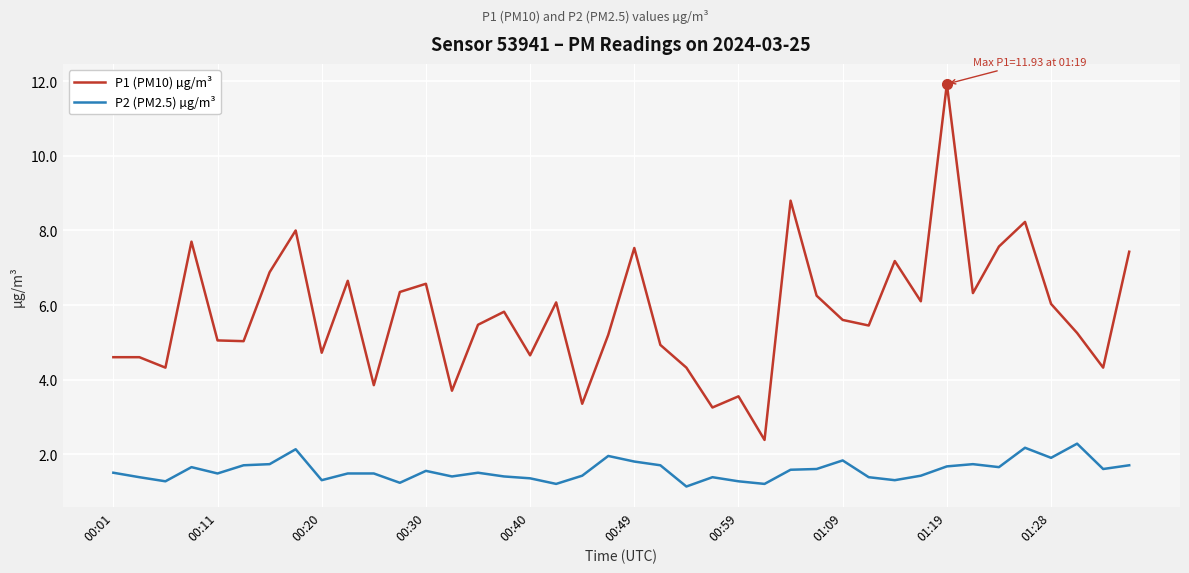

What are all the series names shown in the legend?

P1 (PM10) µg/m³, P2 (PM2.5) µg/m³